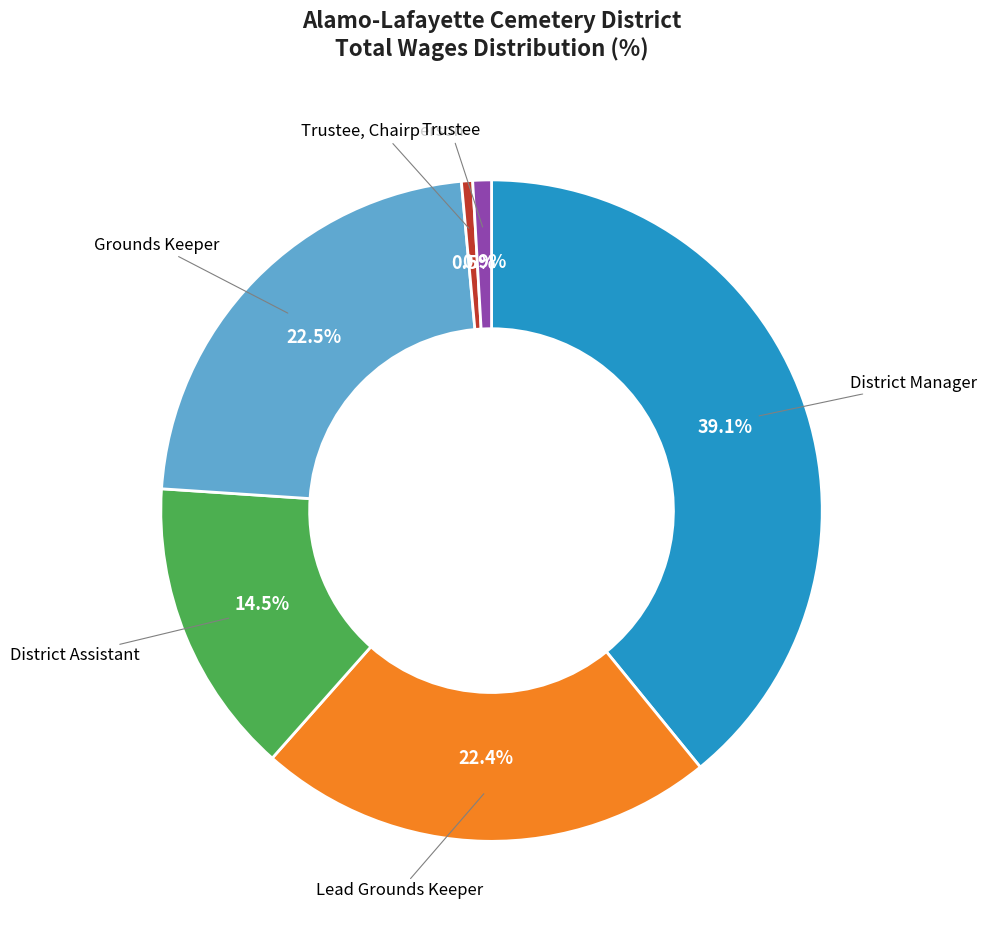

Is Grounds Keeper the majority of the pie?

No